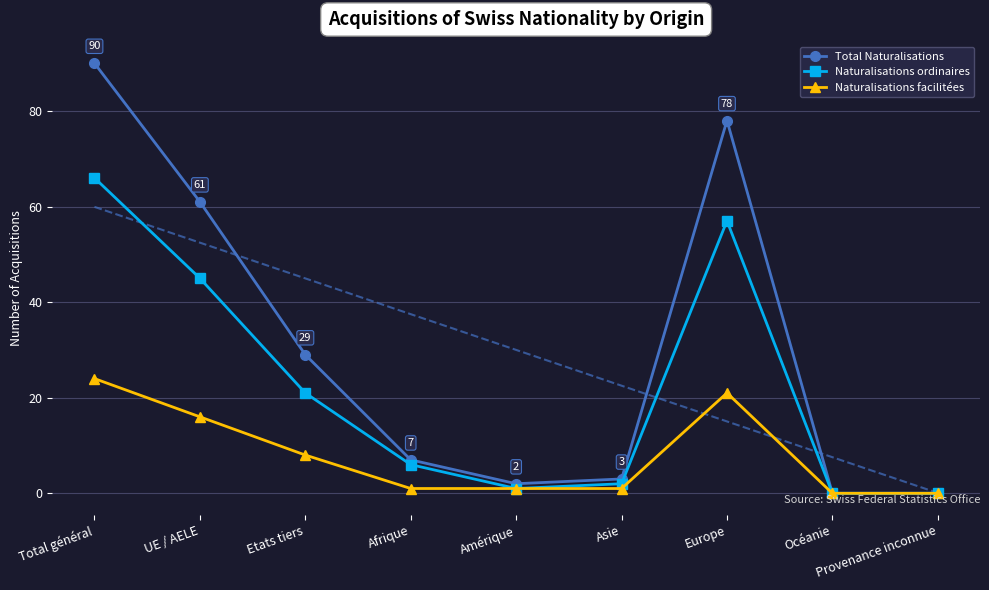

What is the maximum value for Naturalisations facilitées?

24